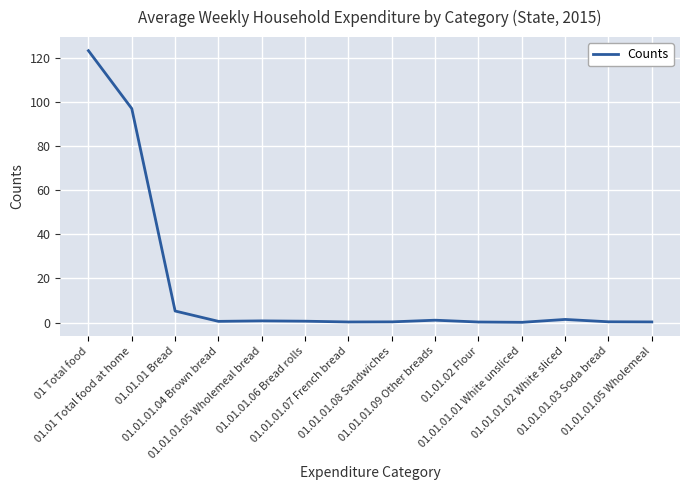

What is the maximum value shown in the chart?

123.3